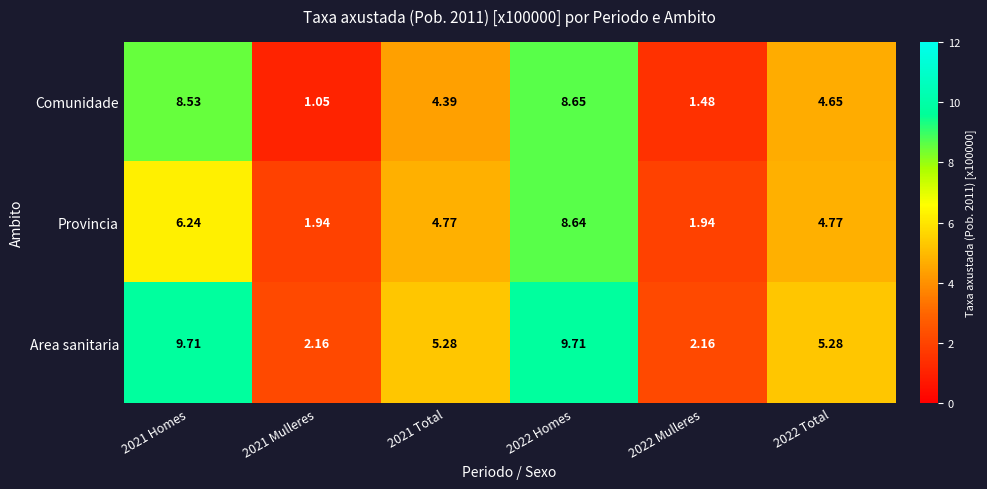

Is the value of Comunidade at 2022 Homes greater than the value of Provincia at 2021 Total?

Yes